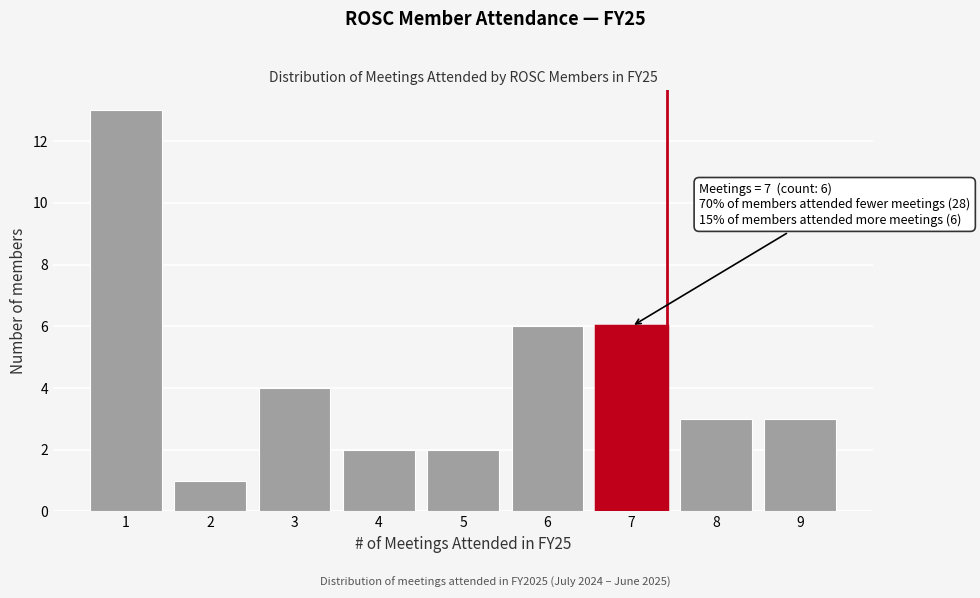

Reading right to left, list all the values displayed in this chart.

9=3	8=3	7=6	6=6	5=2	4=2	3=4	2=1	1=13